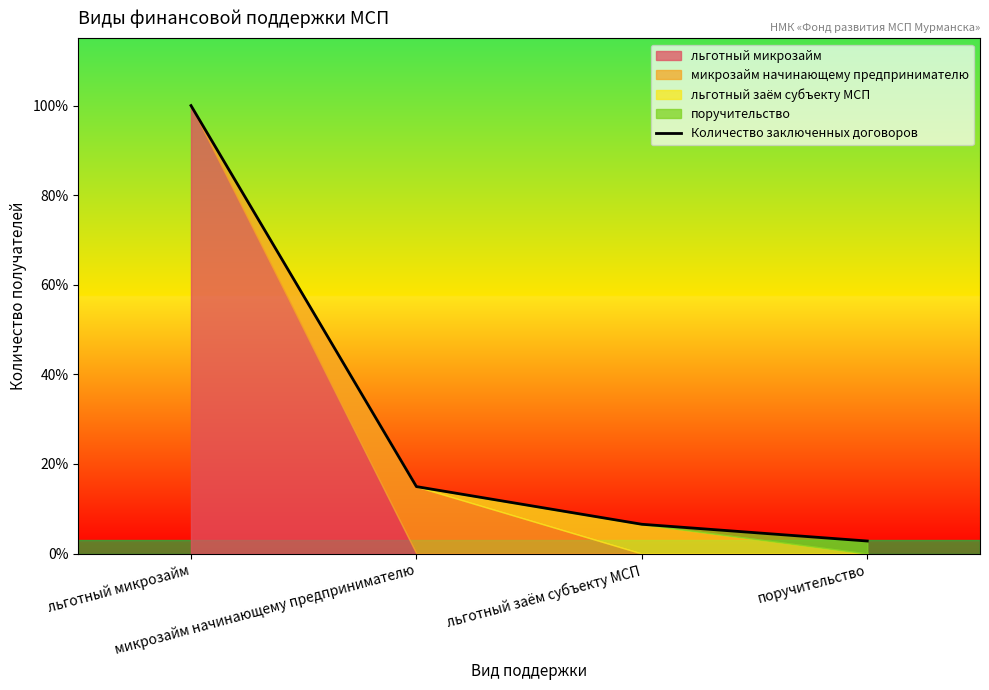

Rank the categories by value from lowest to highest.

поручительство, льготный заём субъекту МСП, микрозайм начинающему предпринимателю, льготный микрозайм